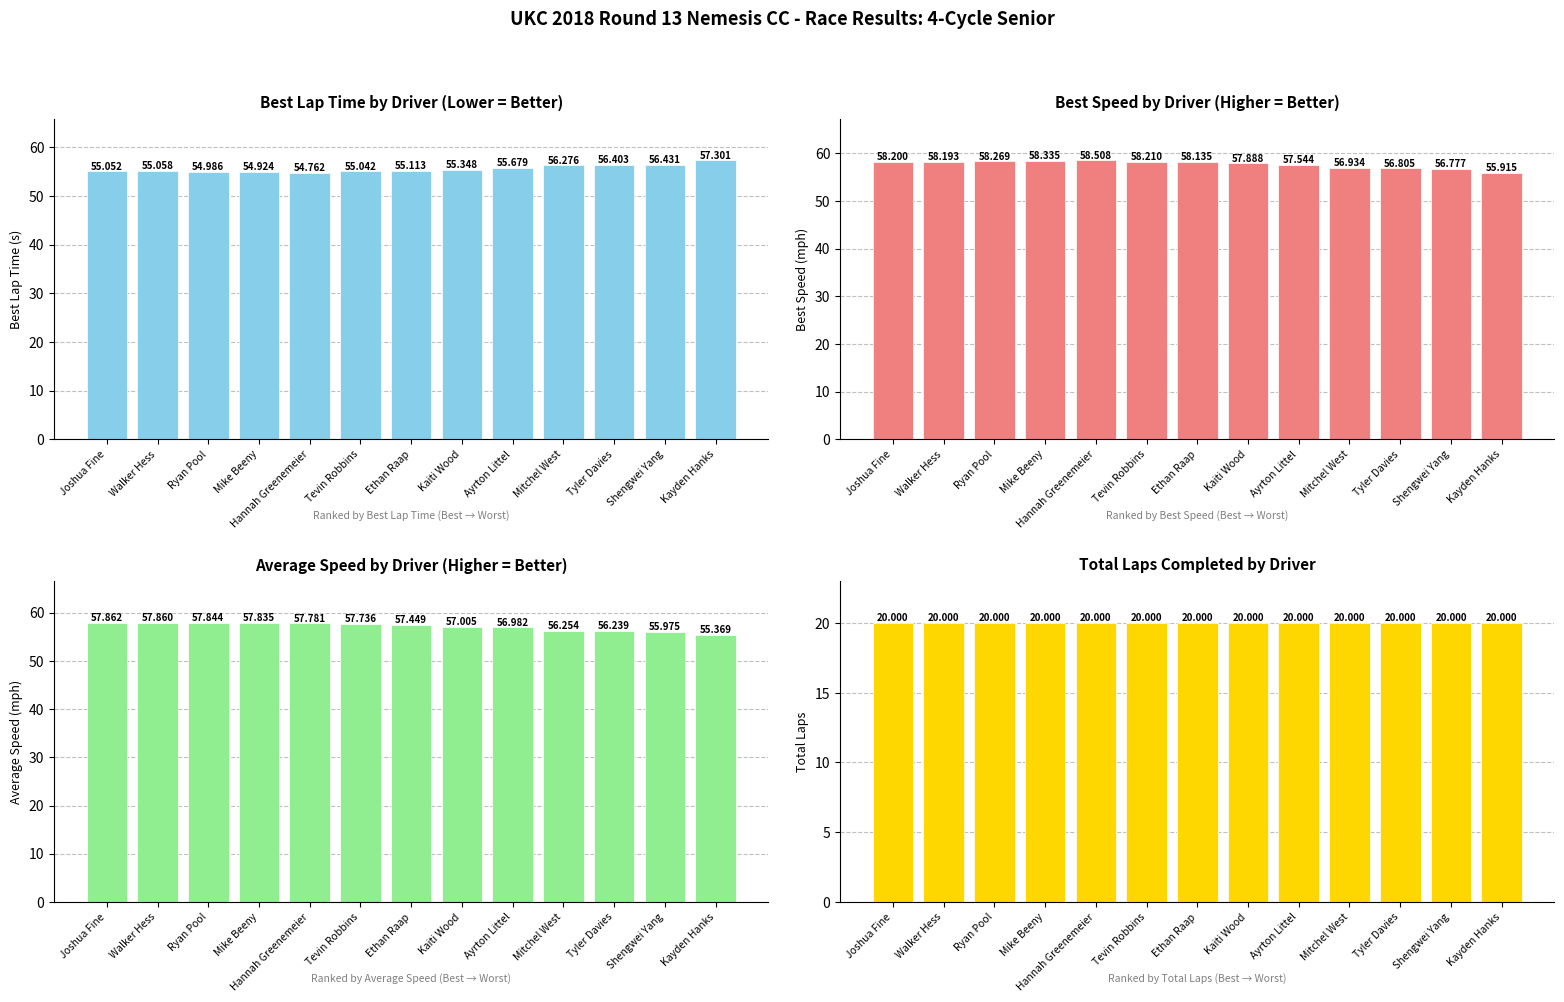

At how many categories does at least one series exceed 20?

13